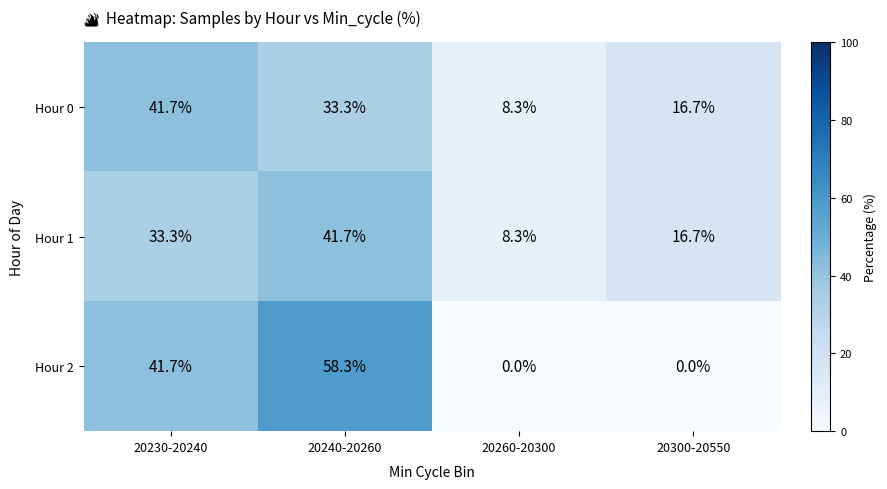

What is the sum of the Hour 1 values at 20240-20260 and 20300-20550?

58.4